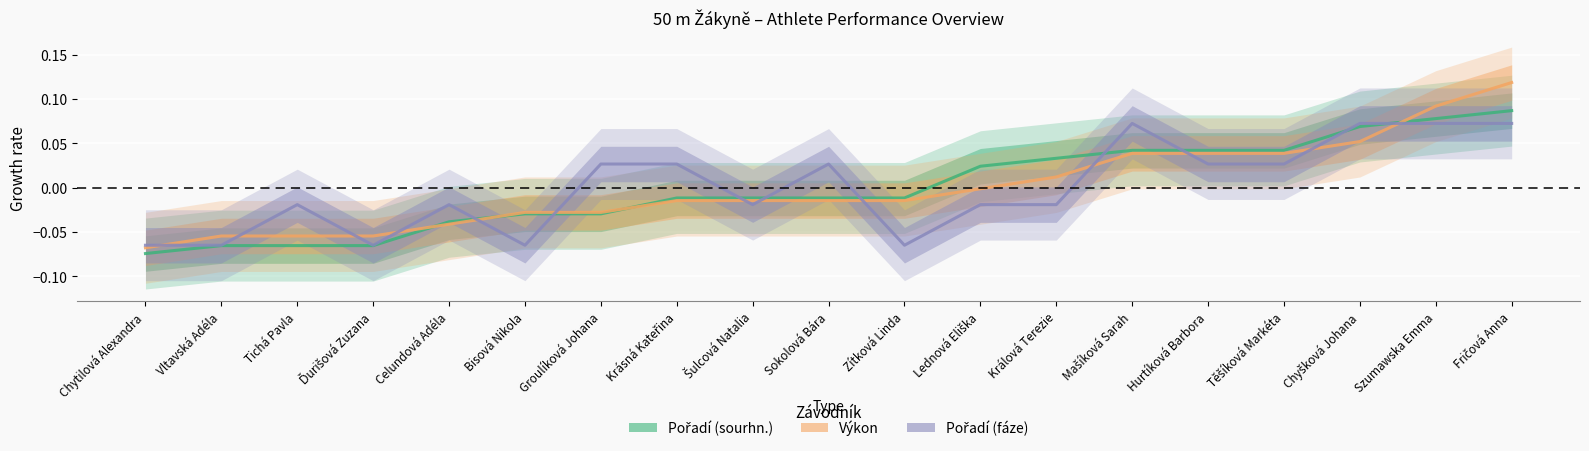

Count the number of data series in this chart.

3